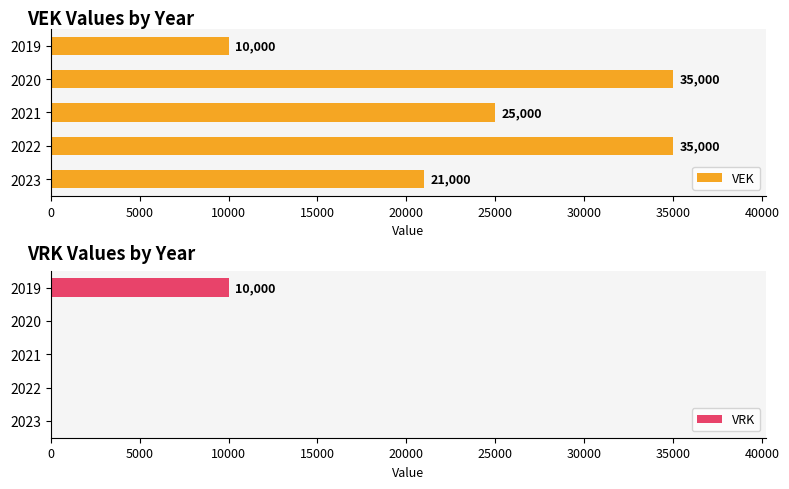

Which series has the widest spread of values?

VEK